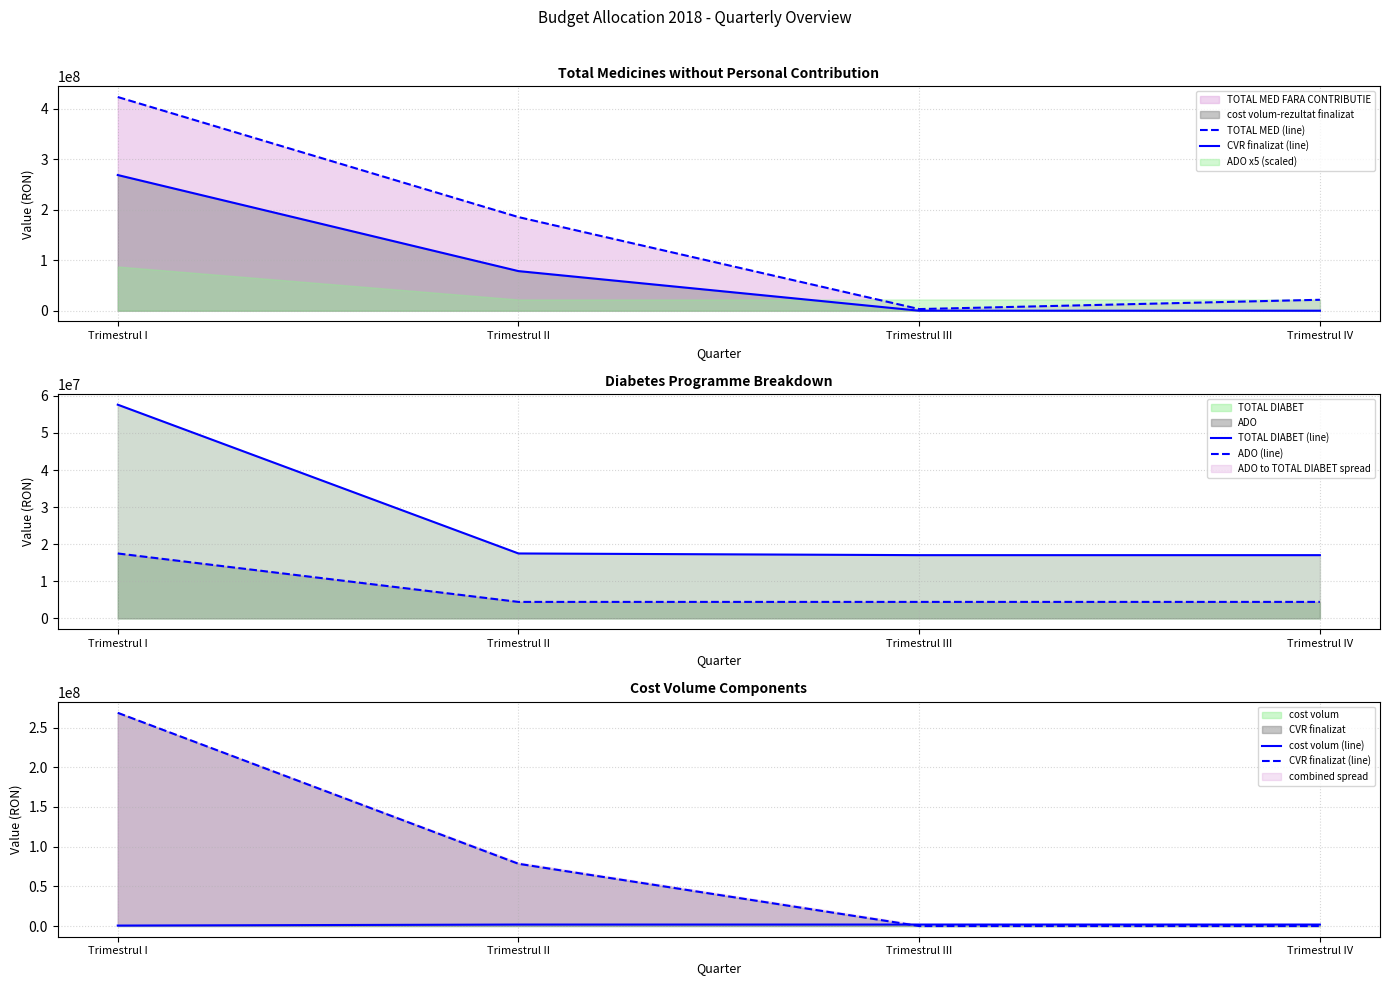

The value of CVR finalizat (line) at Trimestrul IV is 0.0. True or false?

True